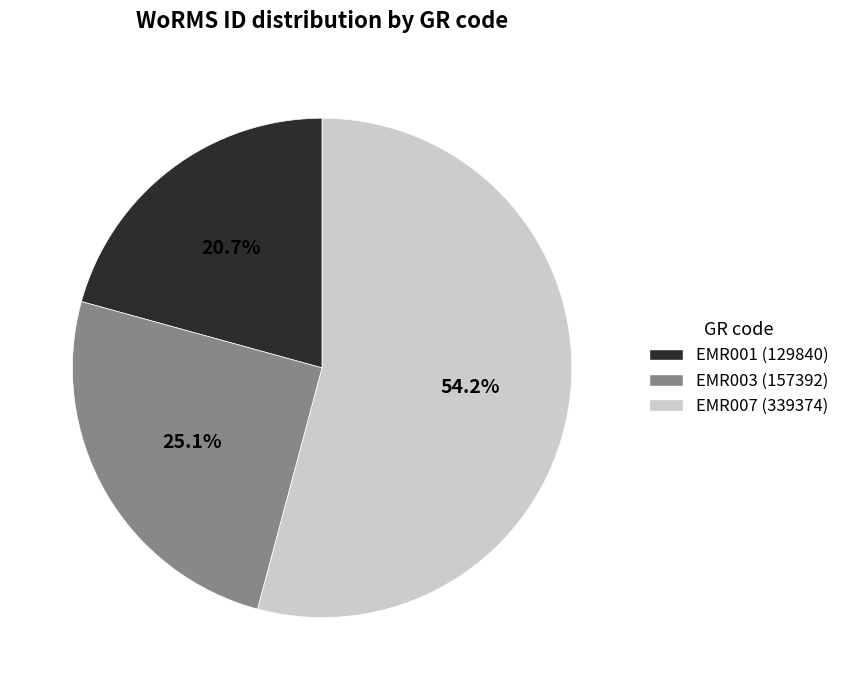

Which has a higher value, EMR001 or EMR007?

EMR007